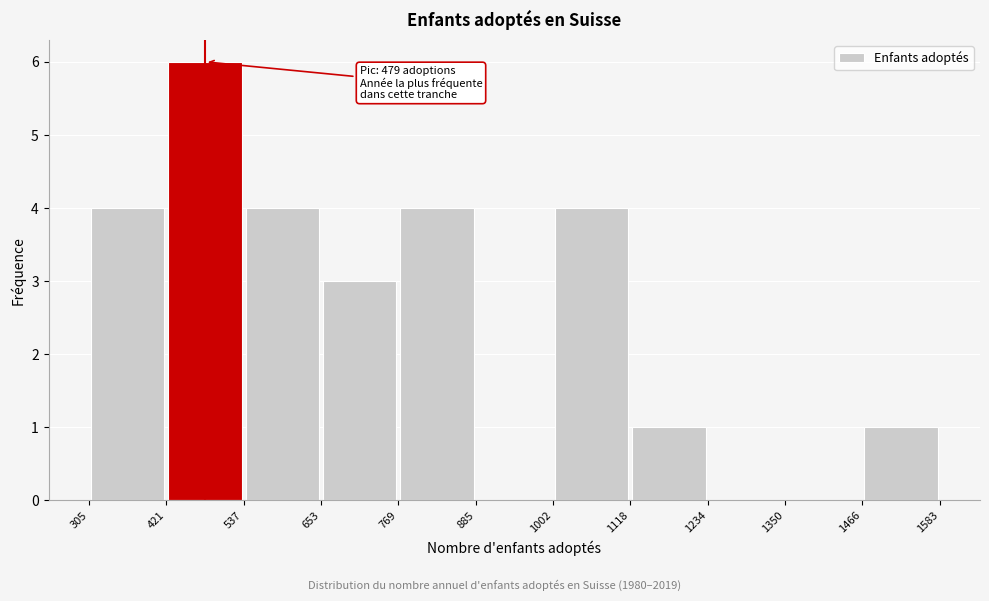

Which range on the x-axis has the tallest bar?

421 to 537